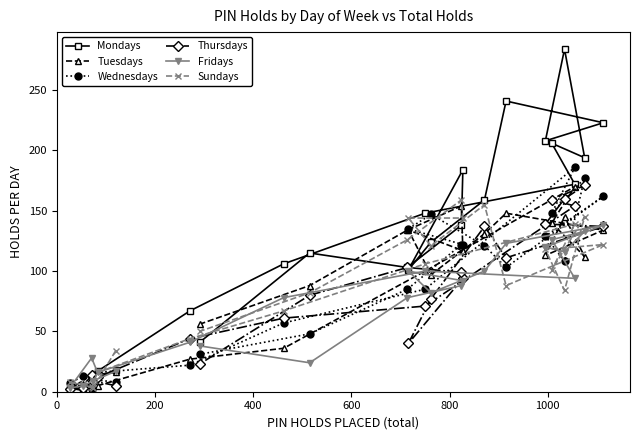

Which series has the largest range (max minus min)?

Mondays